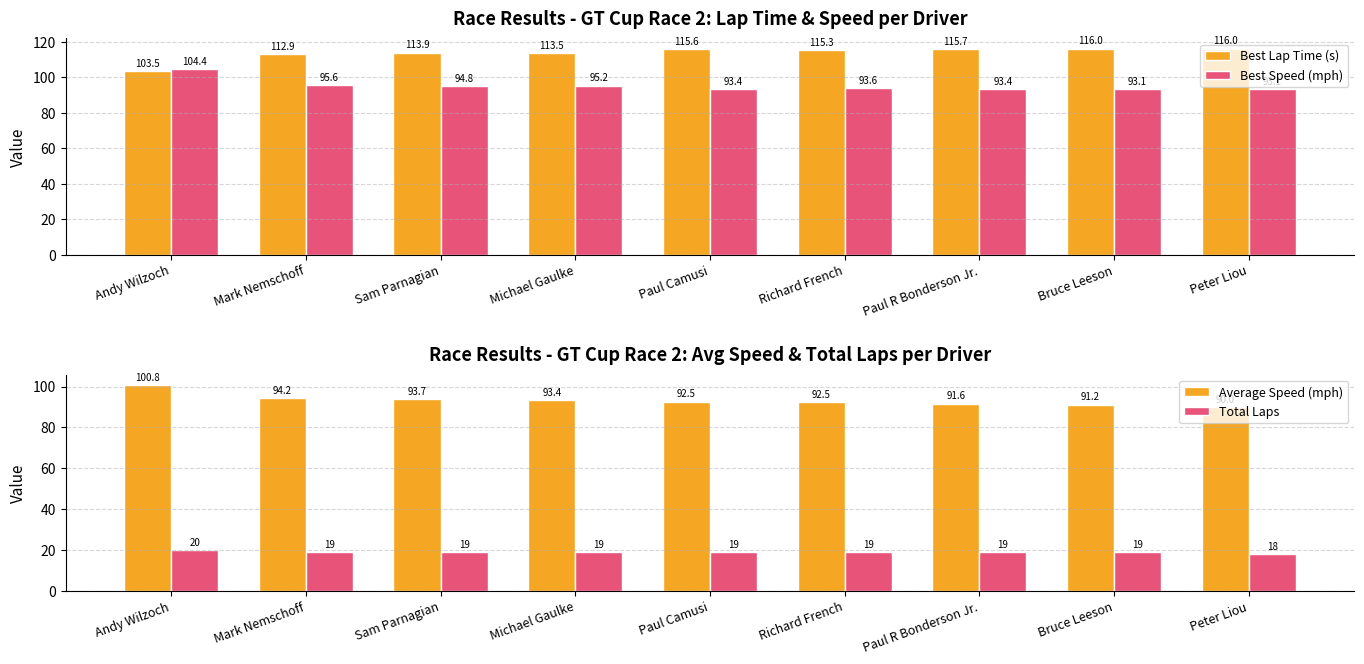

What is the spread (max minus min) of values at Mark Nemschoff?

93.9